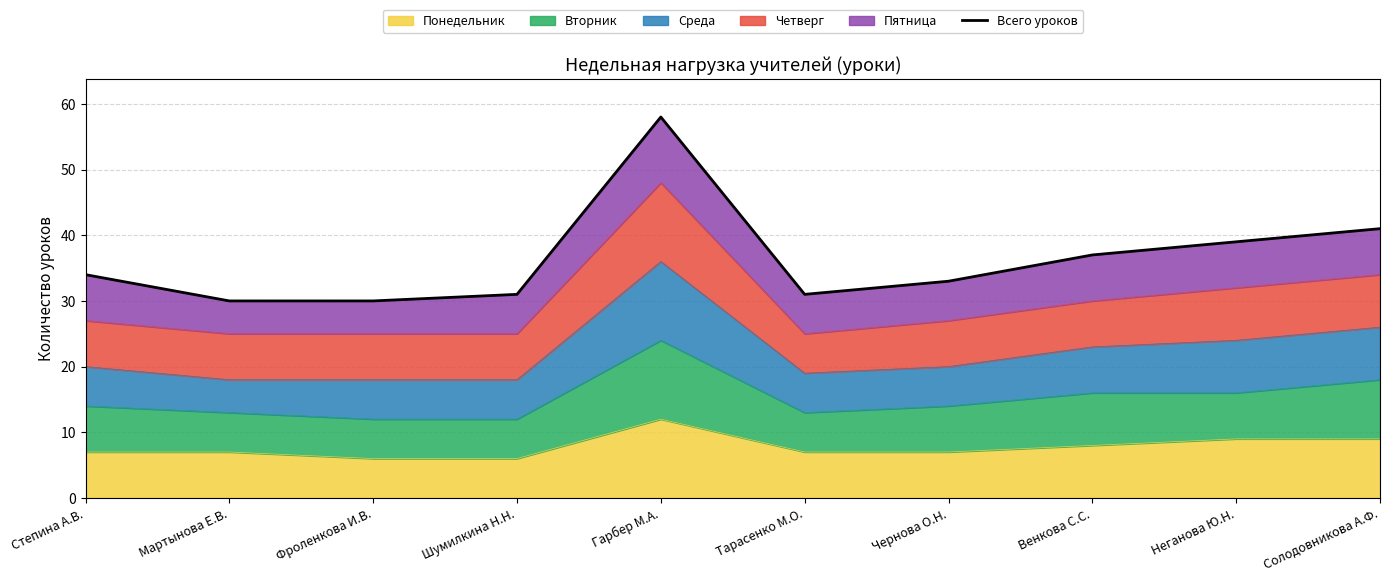

Which has a higher value, Гарбер М.А. or Мартынова Е.В.?

Гарбер М.А.